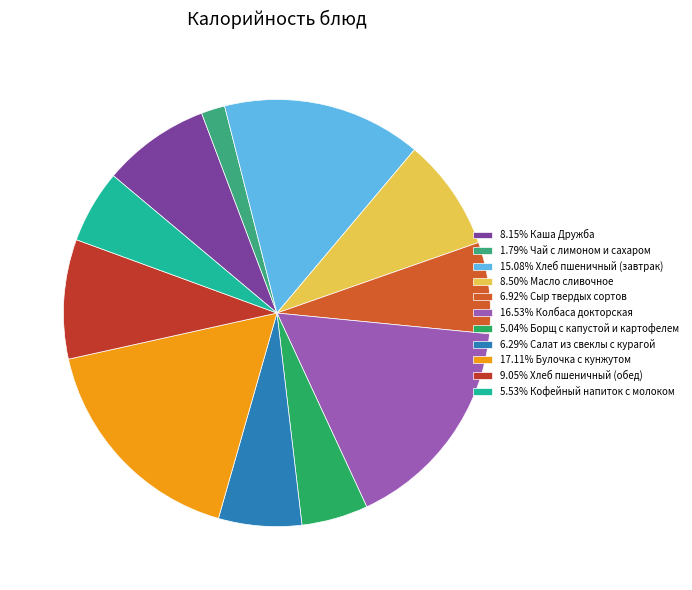

Count the number of slices in the pie.

11